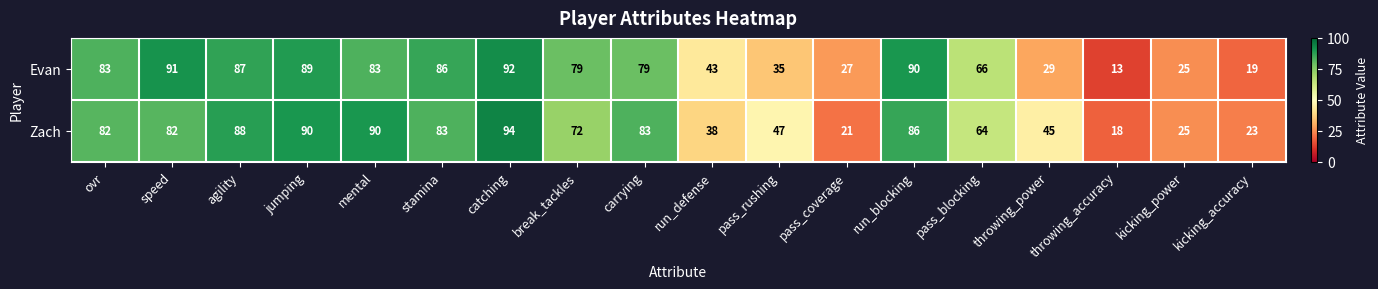

At which category does the chart reach its peak across all series?

catching